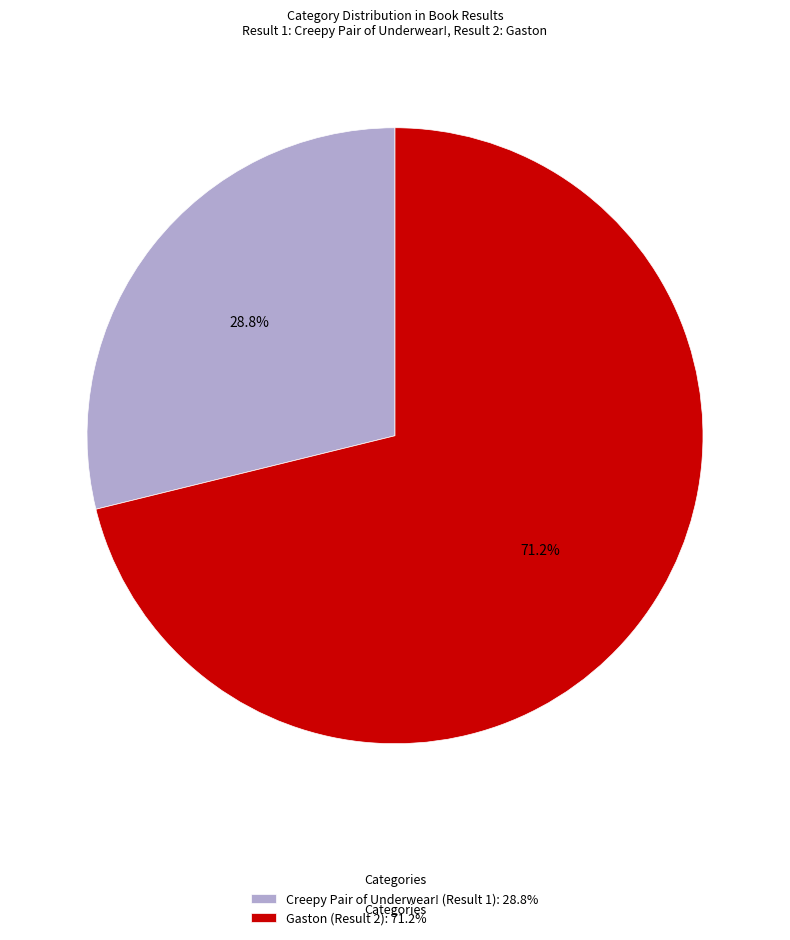

To the nearest percent, what is the difference between the Creepy Pair of Underwear! (Result 1) and Gaston (Result 2) slice percentages?

42%